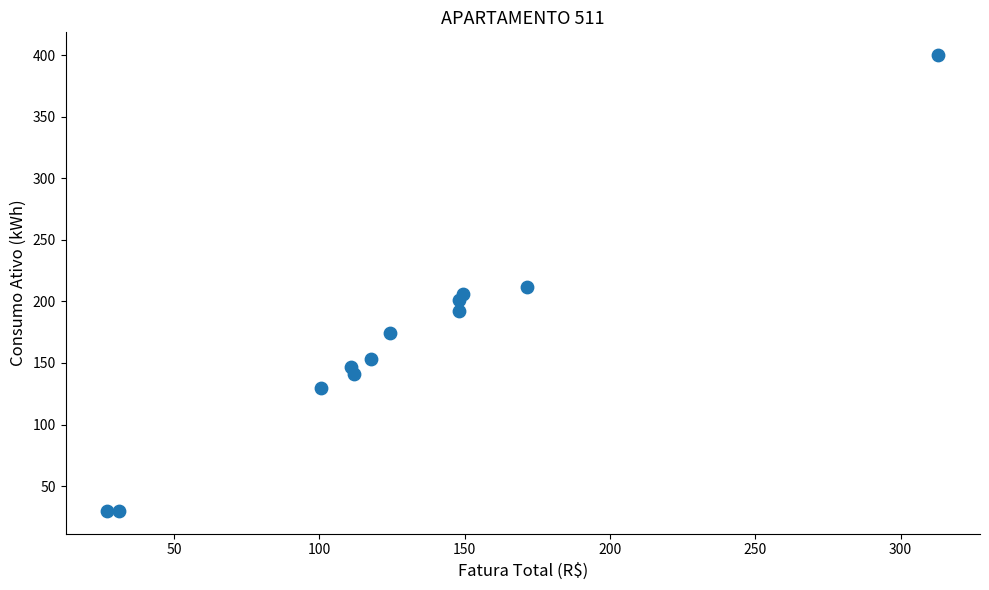

What is the average Y value?

168